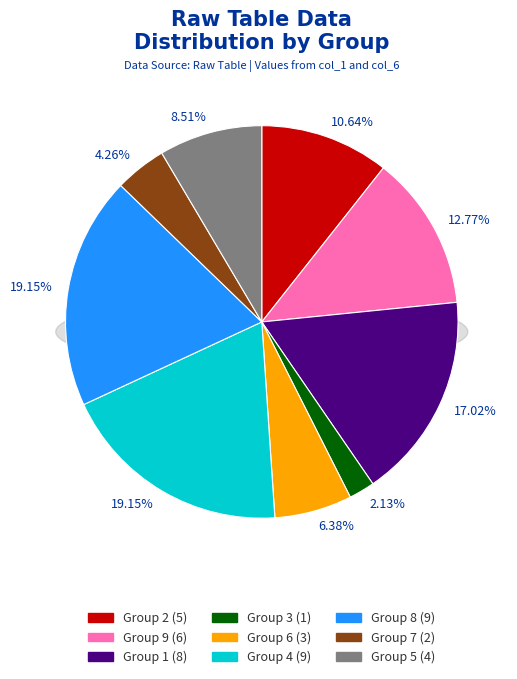

To the nearest percent, what is the difference between the largest and smallest slice percentages?

17%